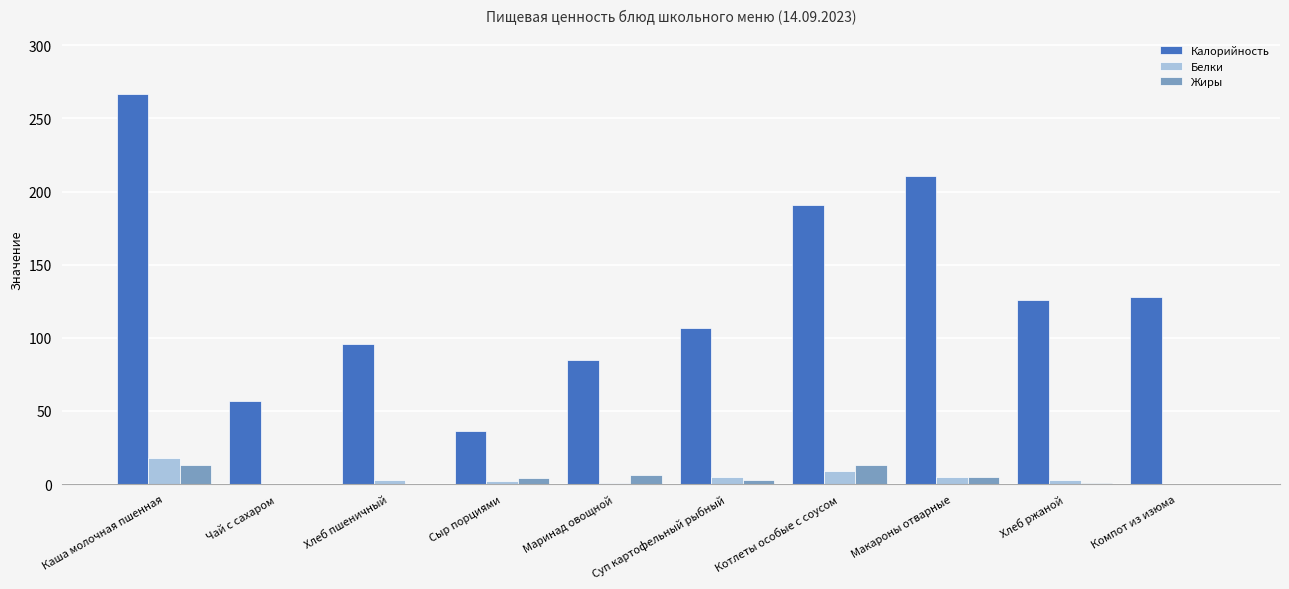

At which category is the sum across all series the highest?

Каша молочная пшенная